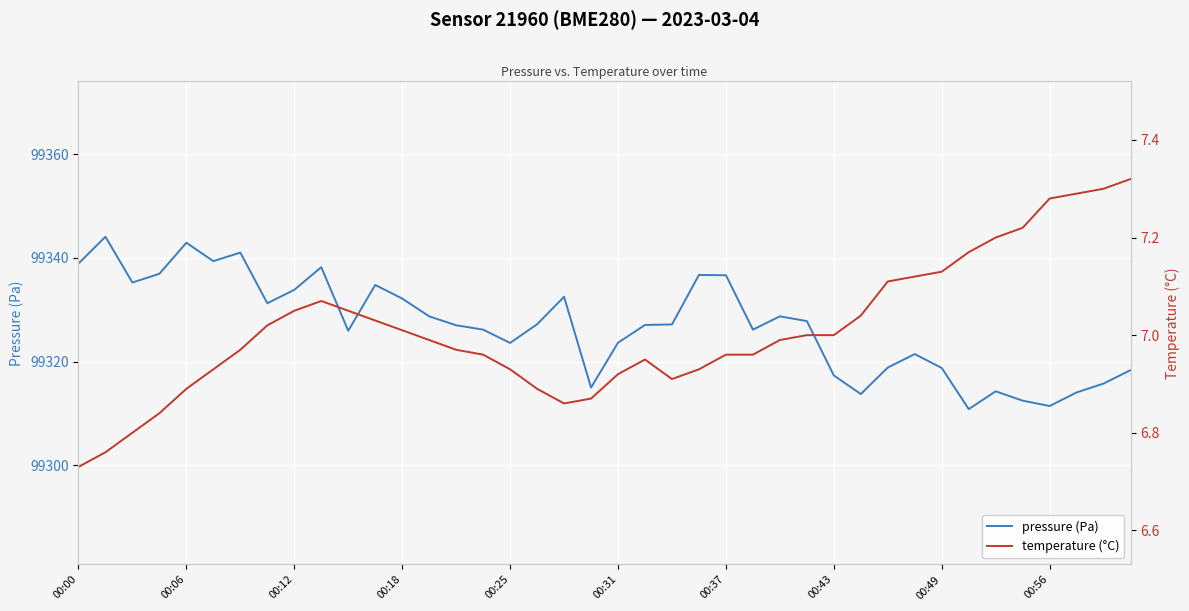

True or false: pressure (Pa) and temperature (°C) cross at least once.

False